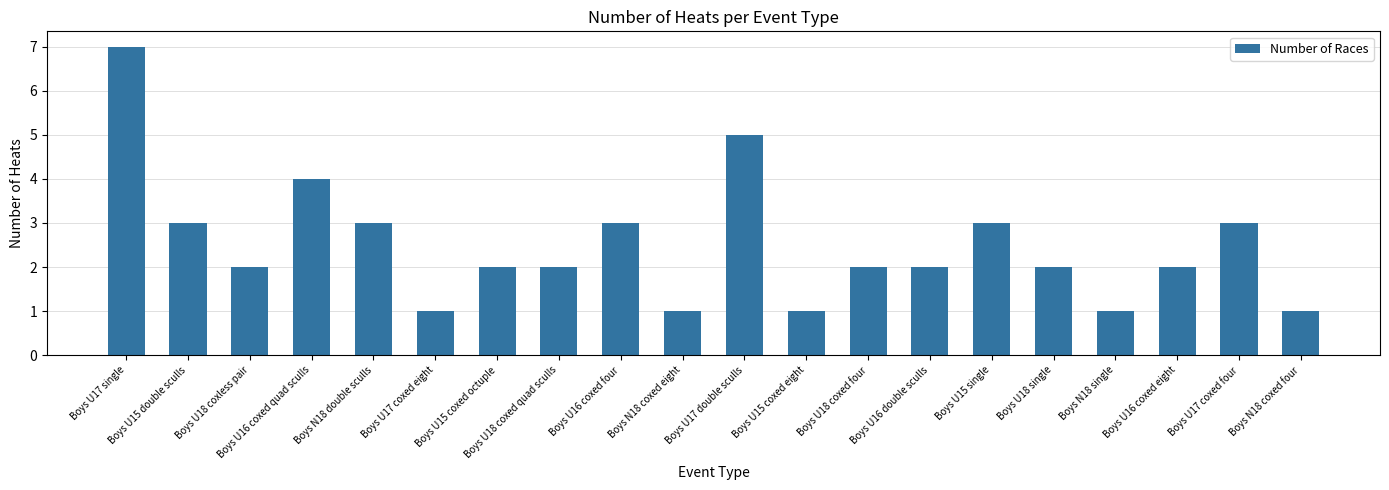

What is the change in value from Boys U16 double sculls to Boys N18 coxed four?

-1